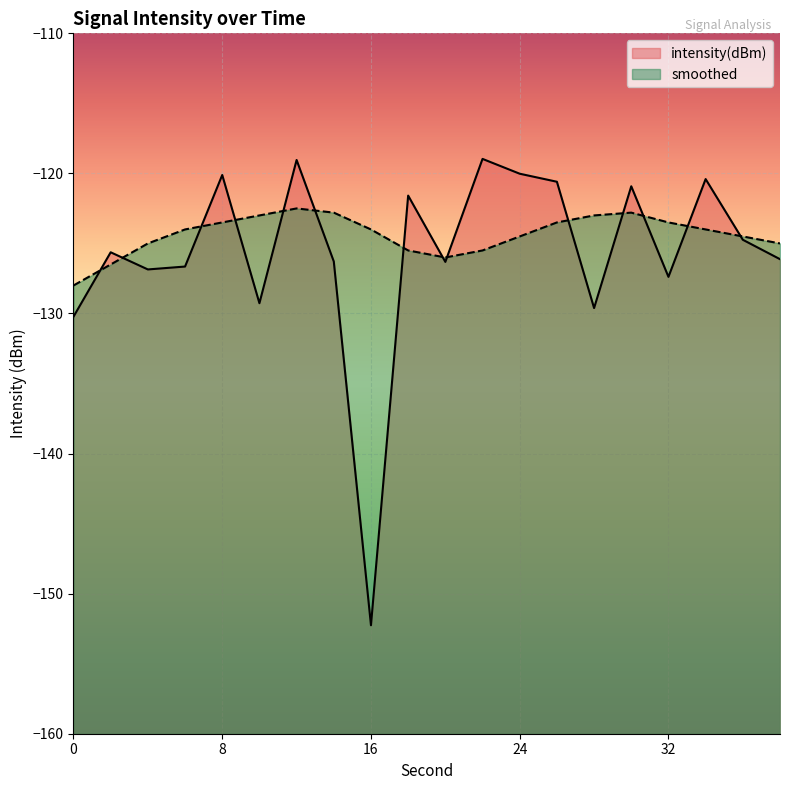

At which category is the sum across all series the highest?

12